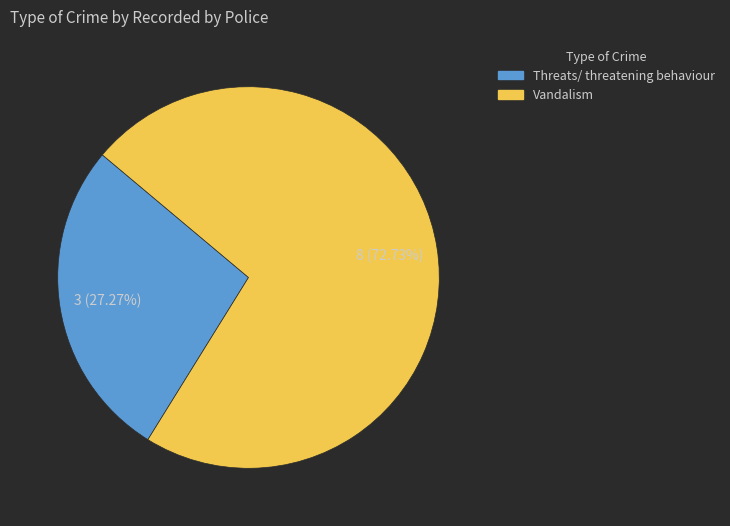

Which category has the smallest portion of the pie?

Threats/ threatening behaviour